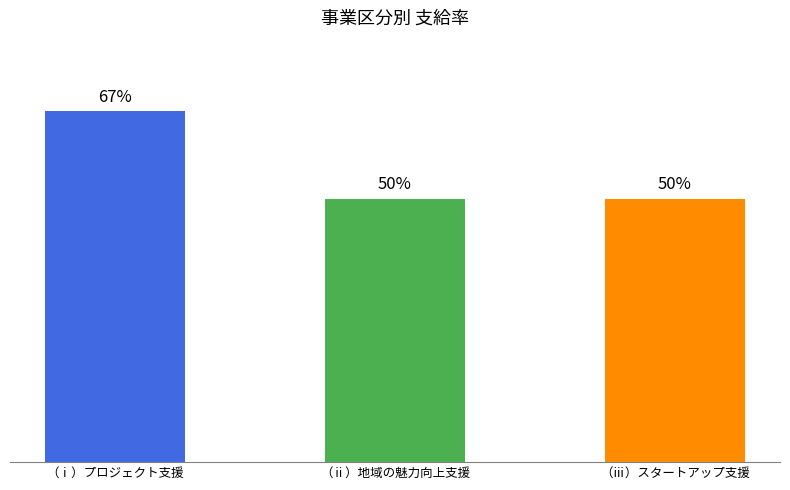

How many bars are there in total?

3